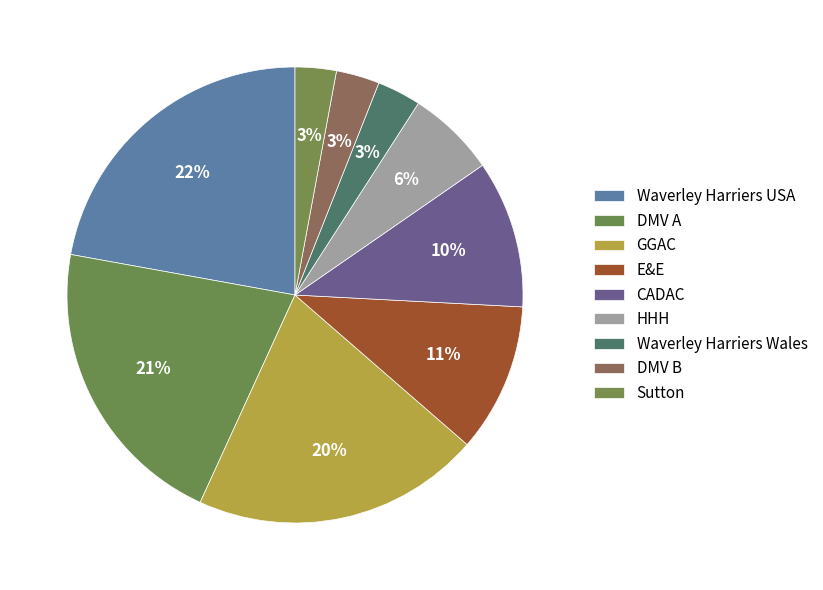

To the nearest percent, what percentage of the pie is Waverley Harriers Wales?

3%